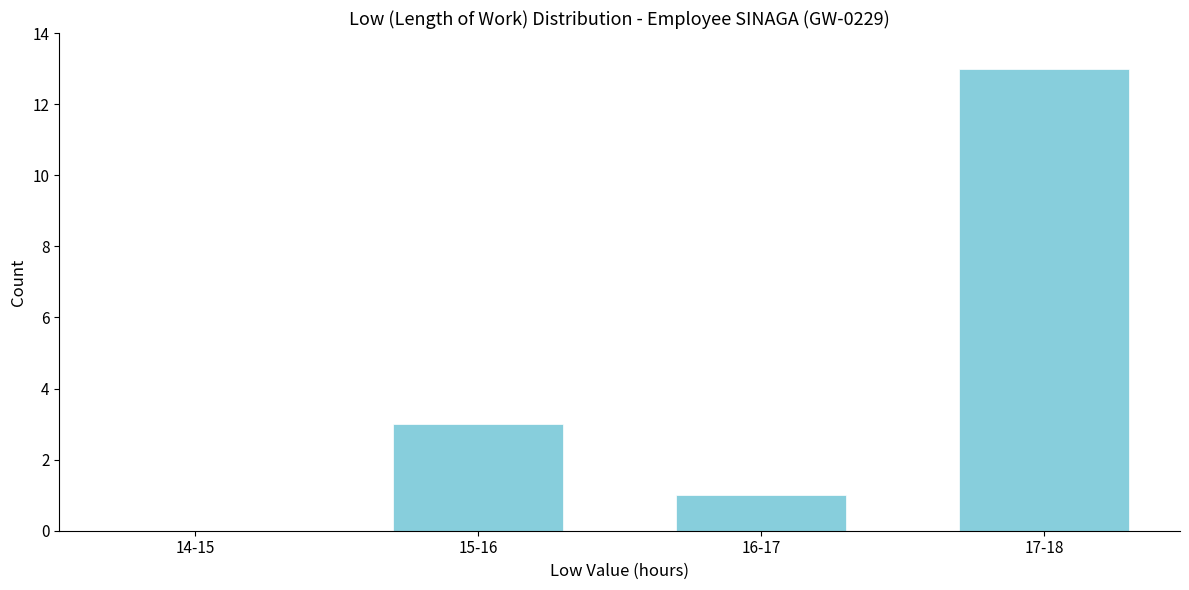

Reading right to left, extract all data points from this chart.

17-18=13	16-17=1	15-16=3	14-15=0